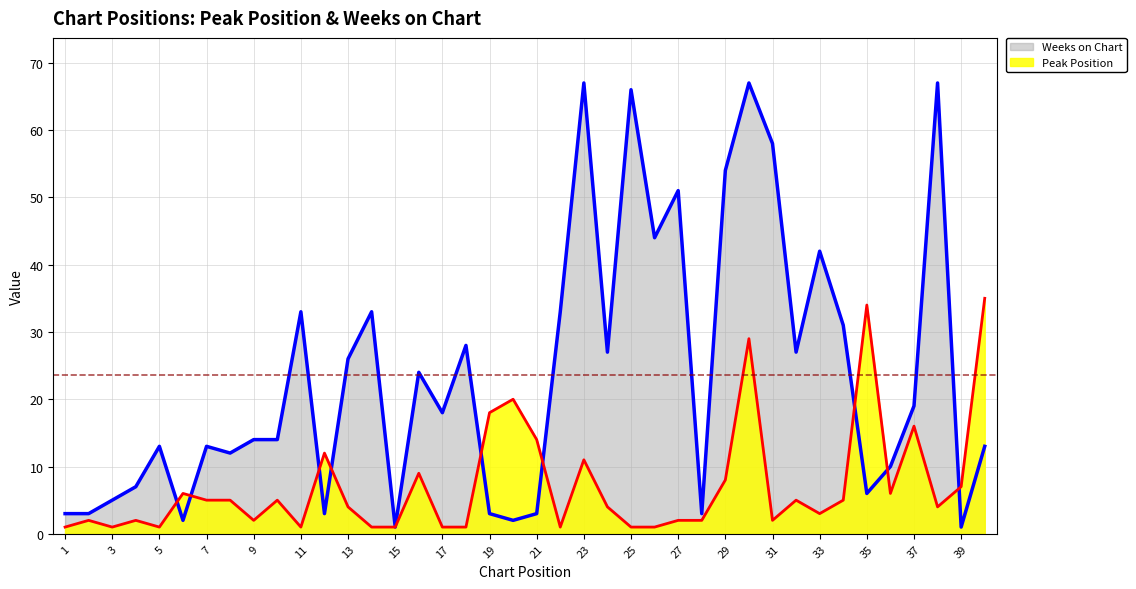

List the series in order of their peak value, lowest first.

Peak Position, Weeks on Chart